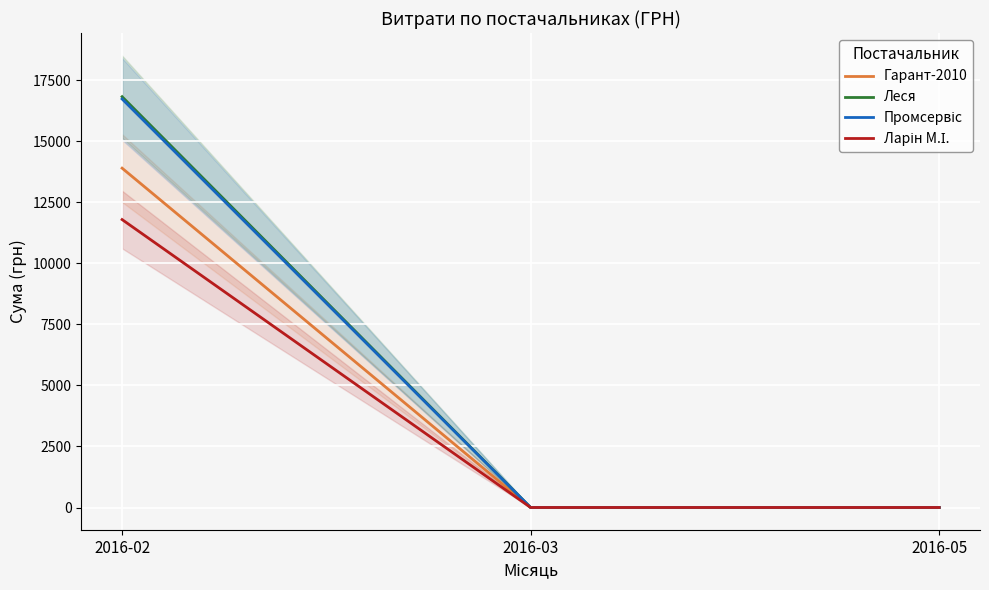

Rank the series at 2016-02 from lowest to highest value.

Ларін М.І., Гарант-2010, Промсервіс, Леся